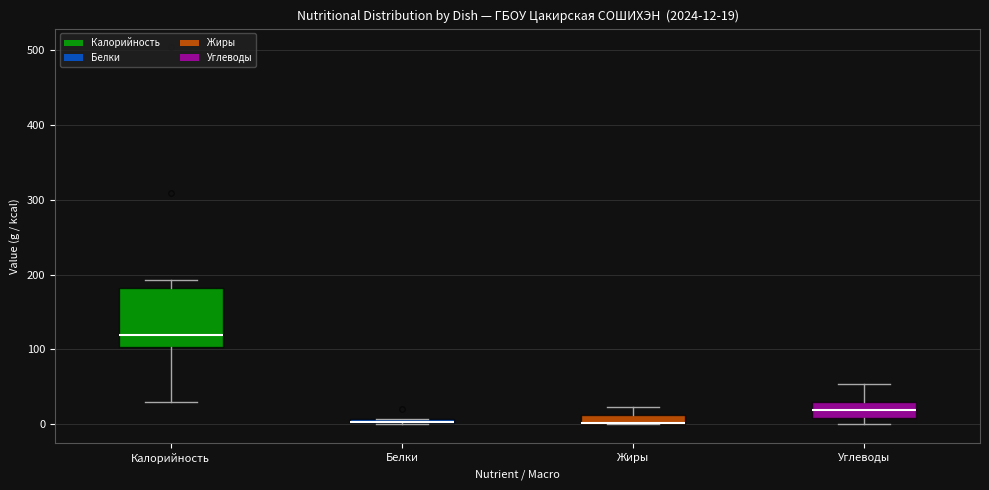

Which box is the tallest, from its lower edge to its upper edge?

Калорийность